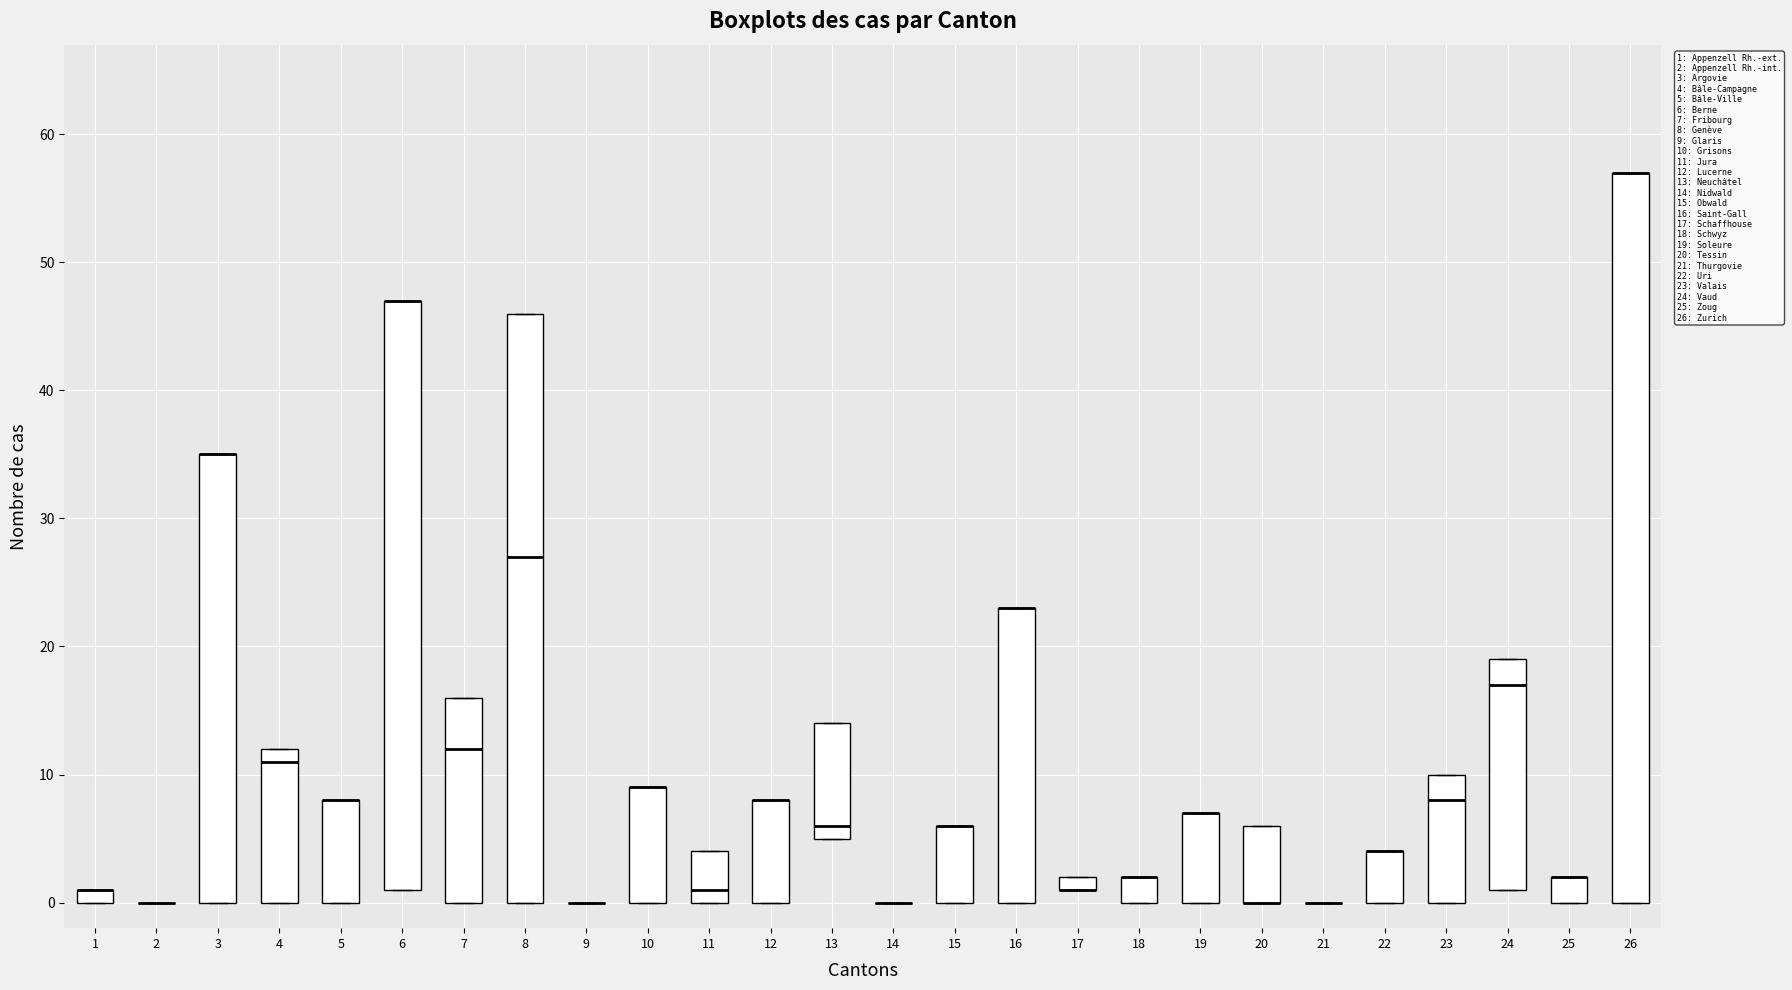

Which box is the tallest, from its lower edge to its upper edge?

26